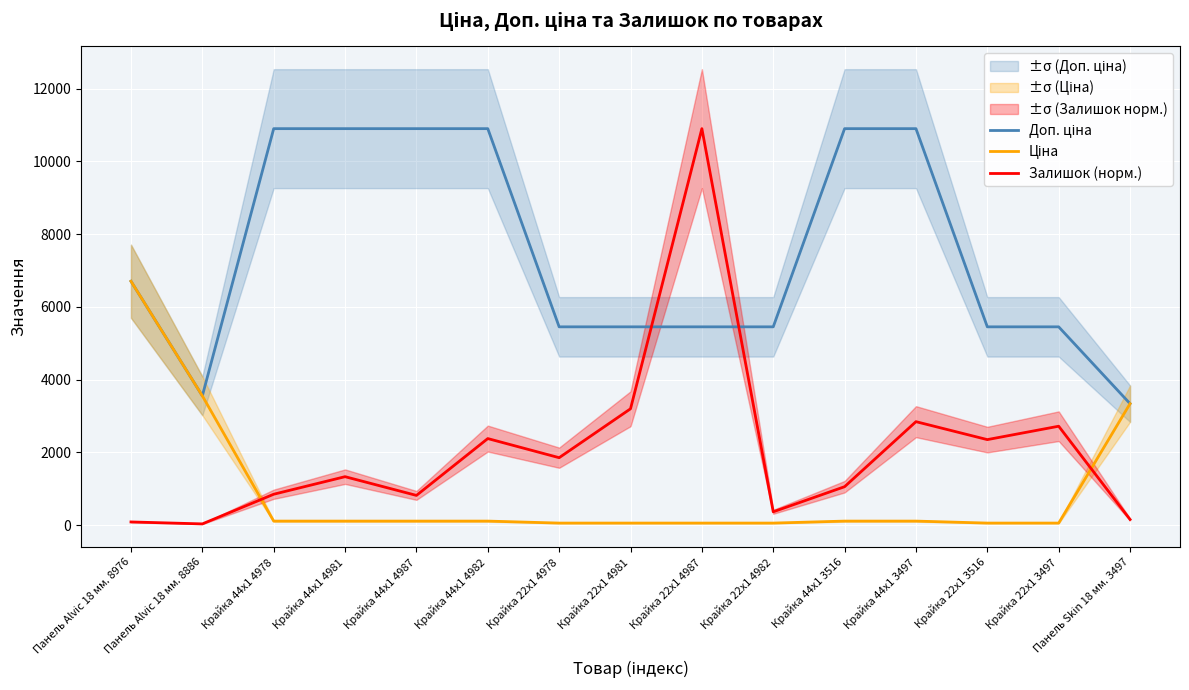

How many intersections are there between Доп. ціна and Залишок (норм.)?

2